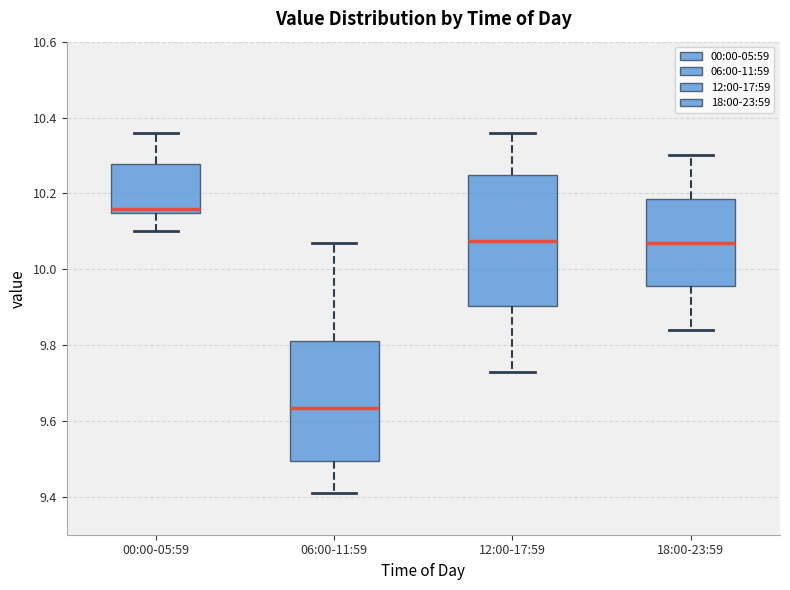

Where does the lower whisker of the box for 00:00-05:59 end on the y-axis? The values are not printed on the chart, so give them approximately, as read against the axis.

10.10